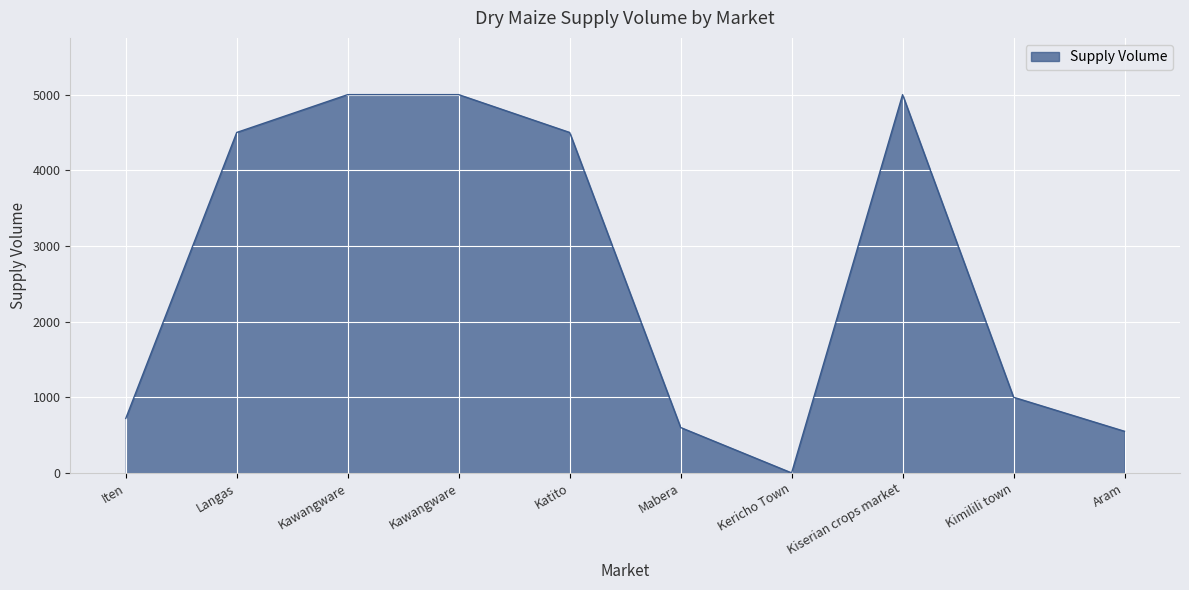

How many lines are shown in the chart?

1